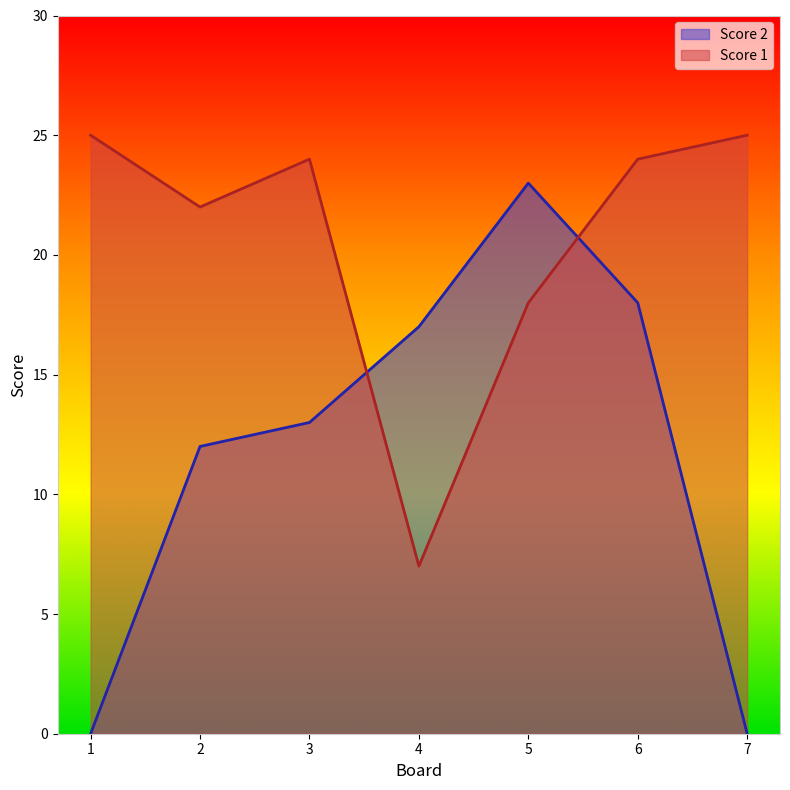

List the series in order of their peak value, lowest first.

Score 2, Score 1